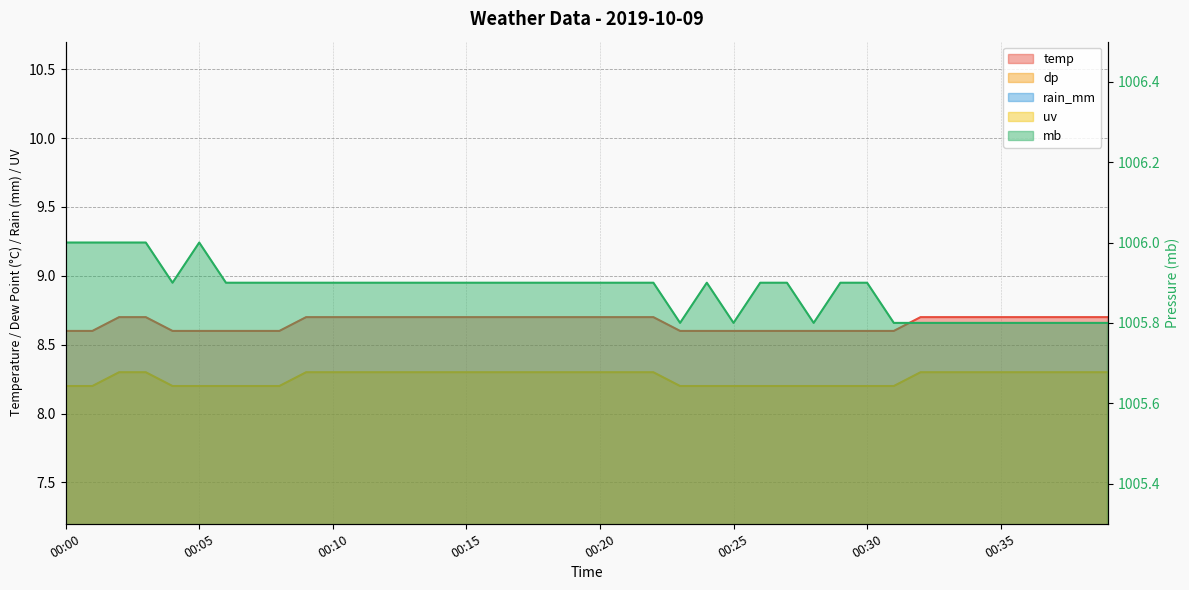

What is the difference between the highest and lowest values at 00:21?

997.6